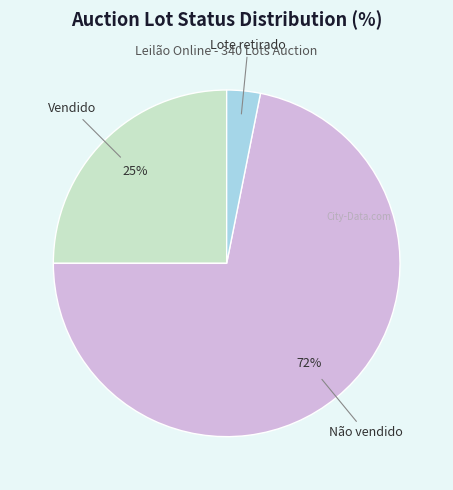

To the nearest percent, what is the combined percentage of Vendido and Lote retirado?

28%